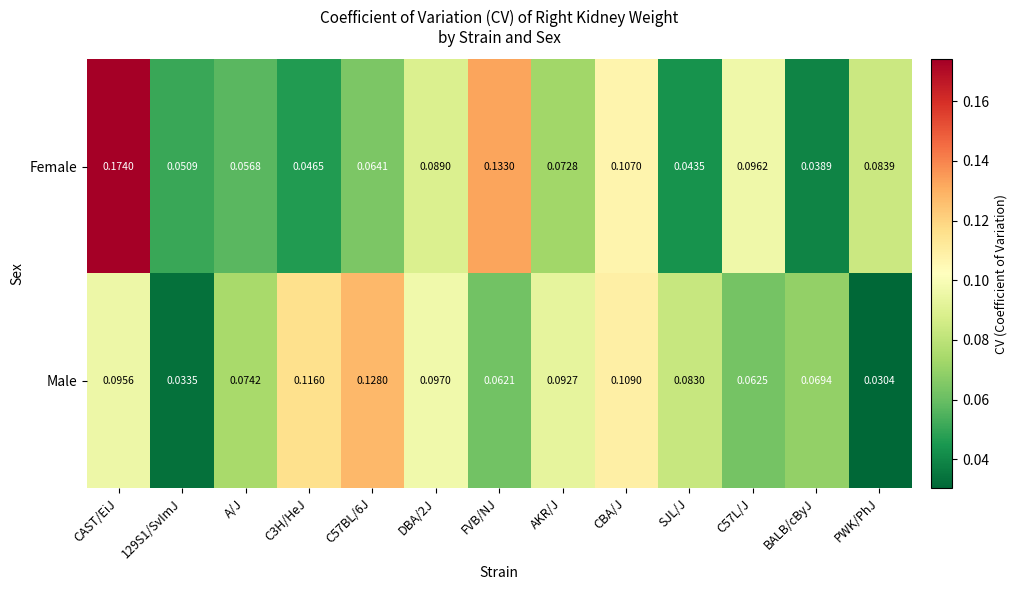

Which series has the largest range (max minus min)?

Female